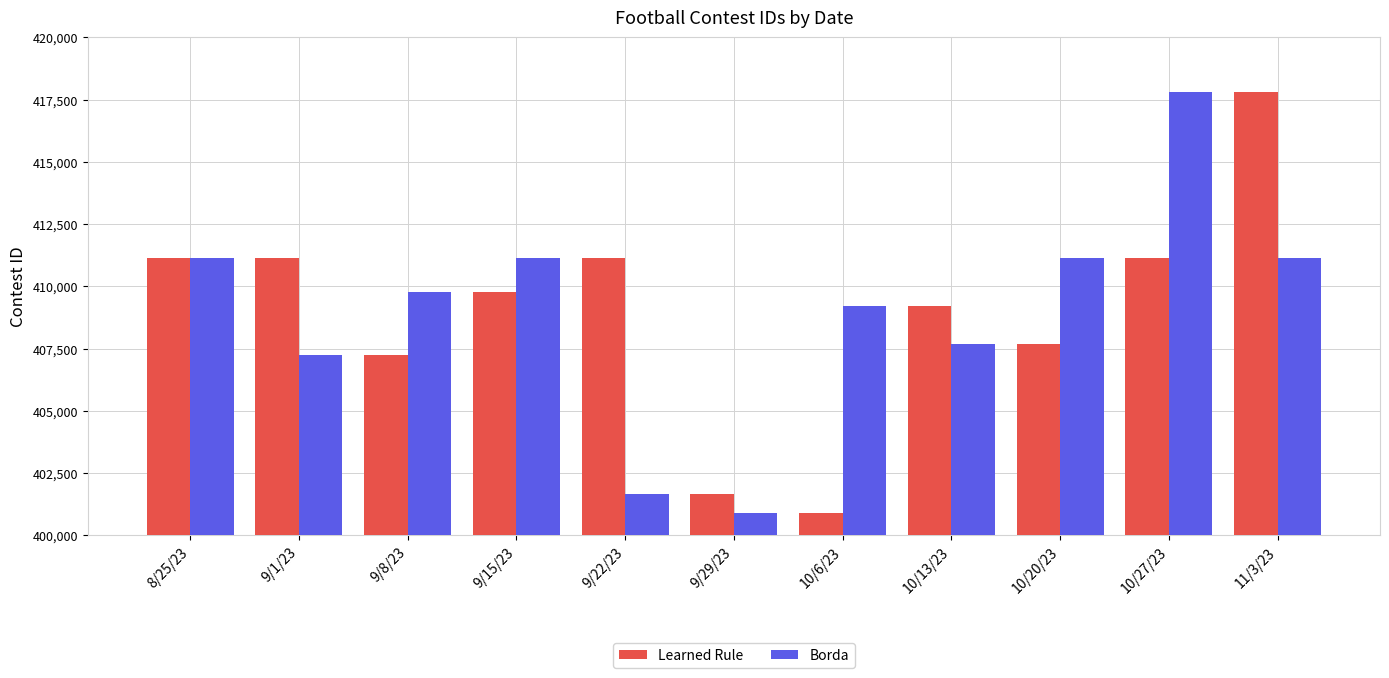

Between 9/15/23 and 10/27/23, which series saw the biggest shift?

Borda